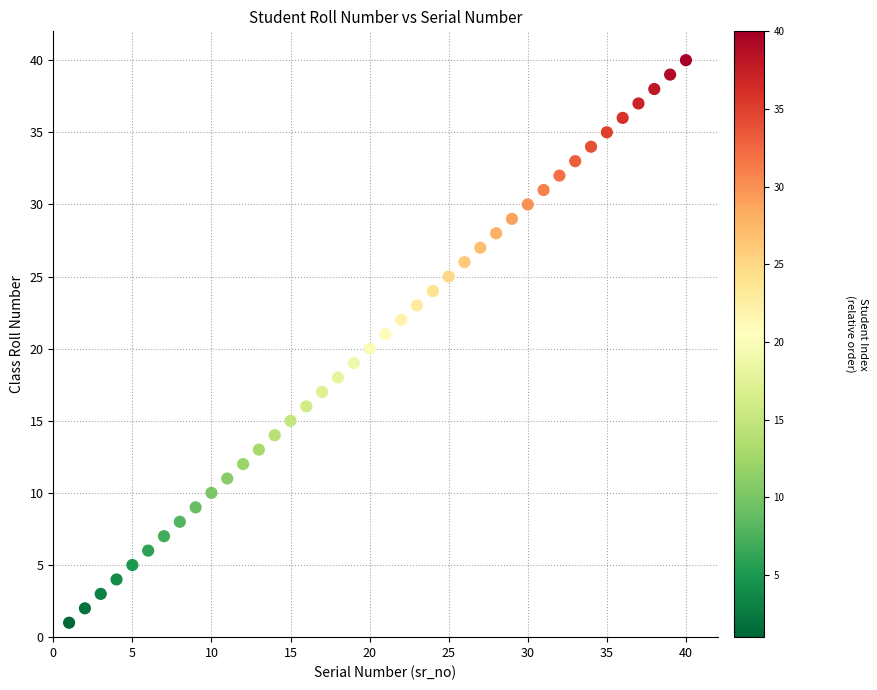

What is the range of X values (max minus min)?

39